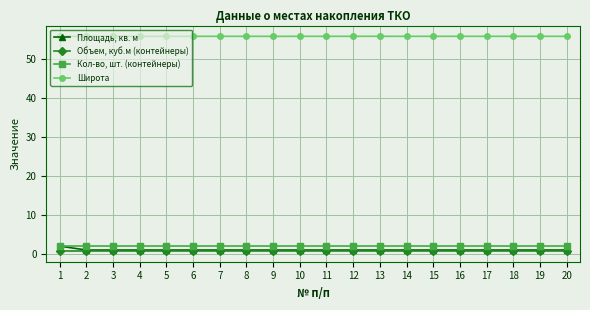

At 15, list the series in order from largest to smallest.

Широта, Кол-во, шт. (контейнеры), Площадь, кв. м, Объем, куб.м (контейнеры)